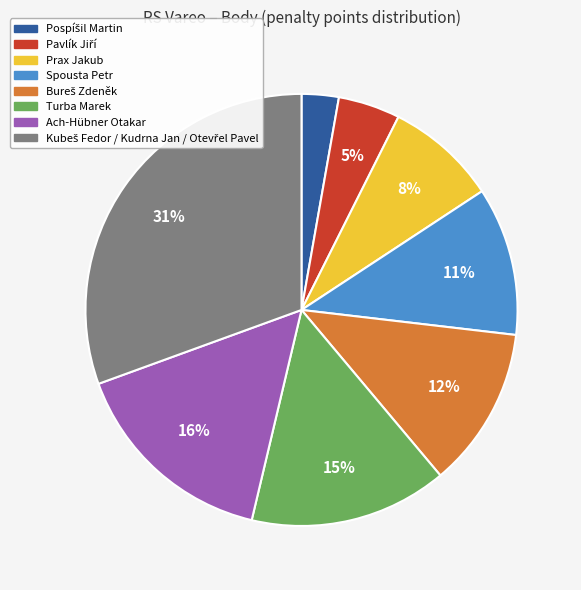

Is Ach-Hübner Otakar the majority of the pie?

No